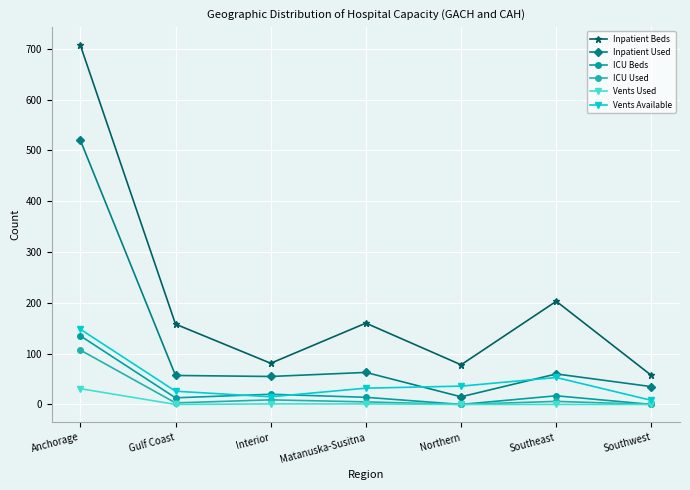

Which series has the largest total across all categories?

Inpatient Beds